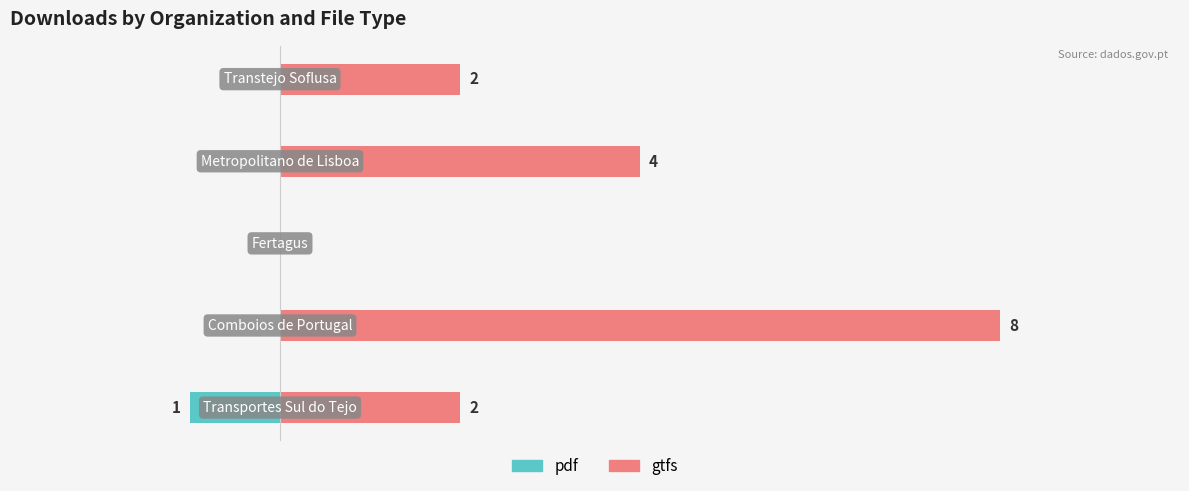

What is the difference between the second highest and minimum values in the gtfs series?

4